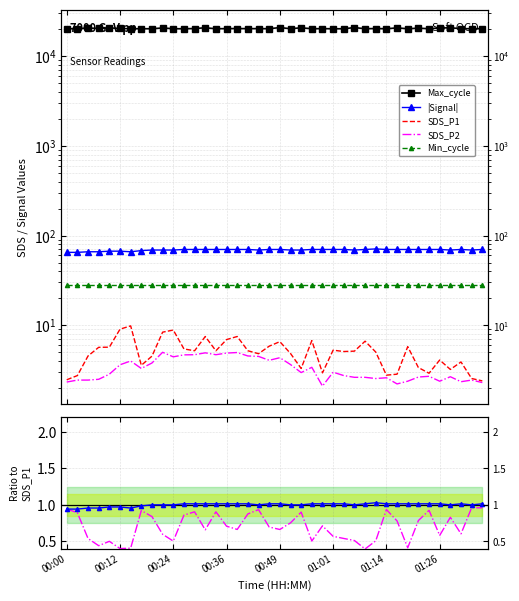

What is the difference between the Signal values at 01:24 and 00:12?

3.0